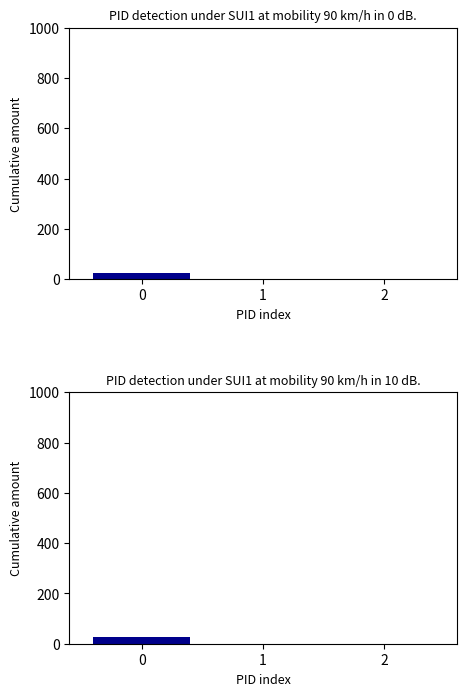

The chart shows a value of 26 at 0. True or false?

True